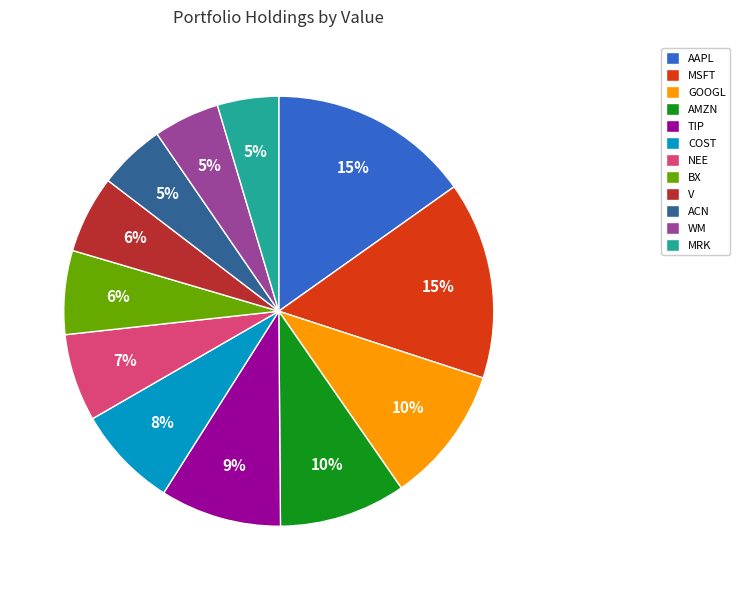

To the nearest percent, what percentage of the pie is BX?

6%